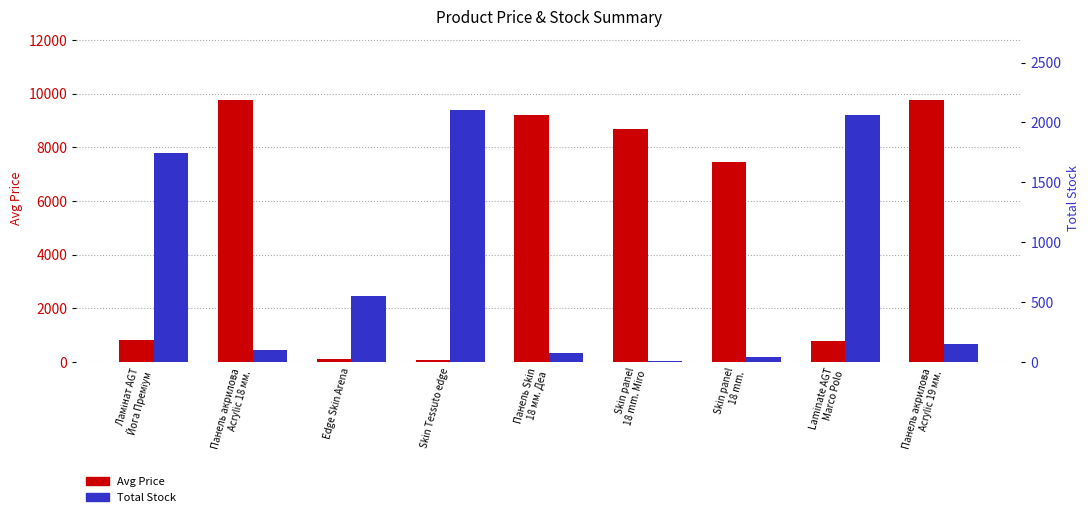

What is the difference between the highest and lowest values at Skin Tessuto edge?

2023.1